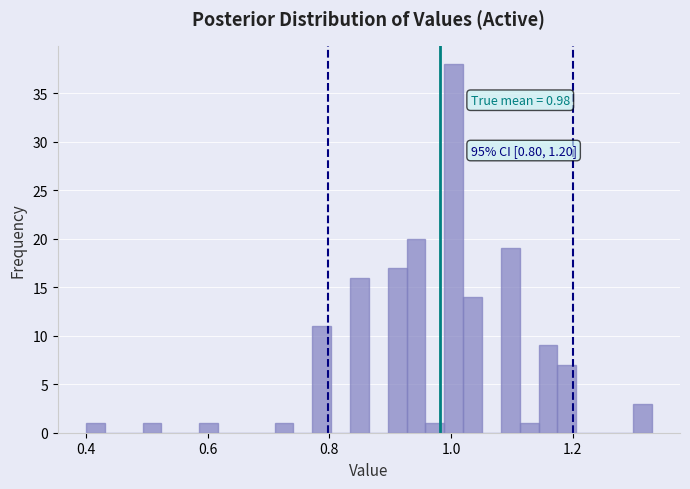

Around what value on the x-axis is the tallest bar? Give the approximate position of its centre, as read against the axis.

1.00